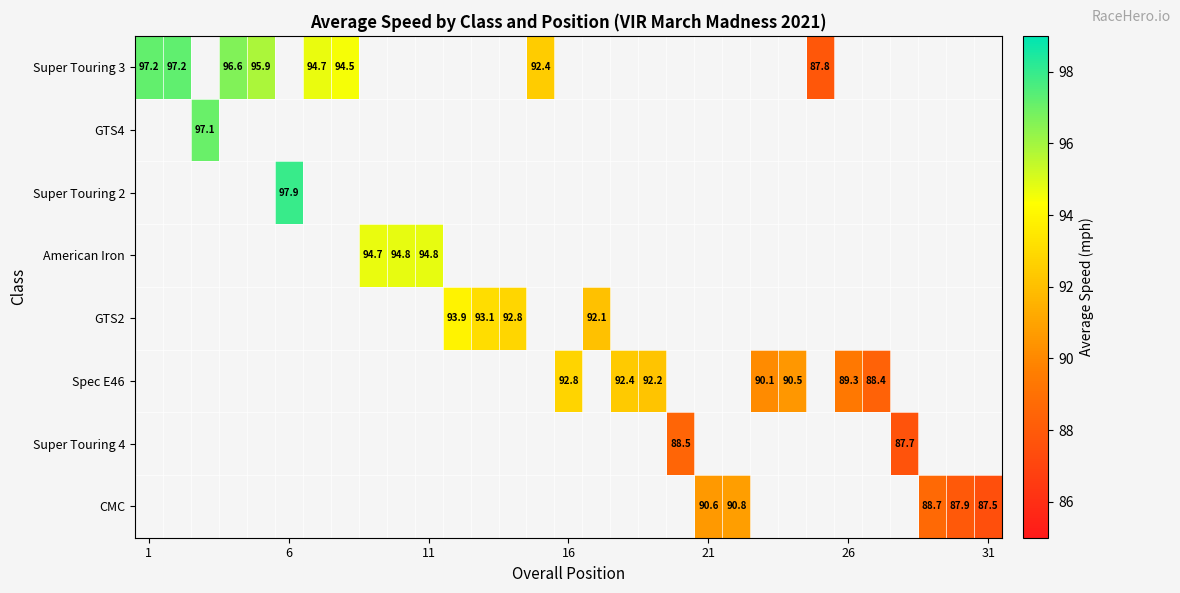

At how many categories does at least one series exceed 89?

24